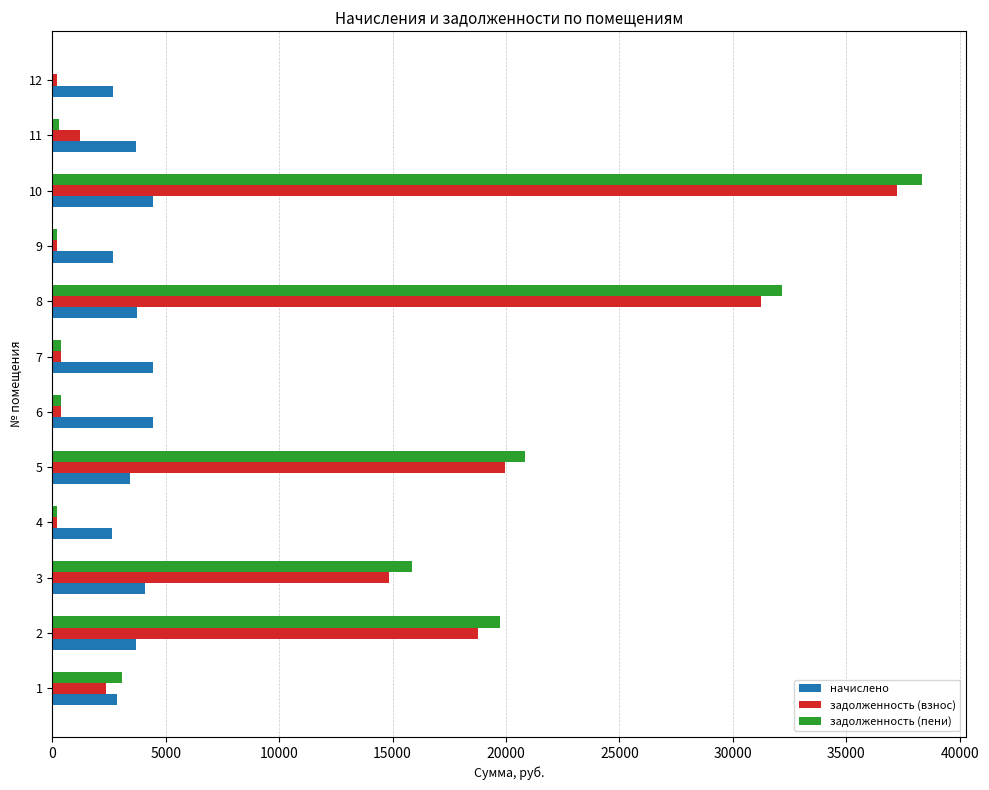

How many data points in задолженность (взнос) are above 2352?

6